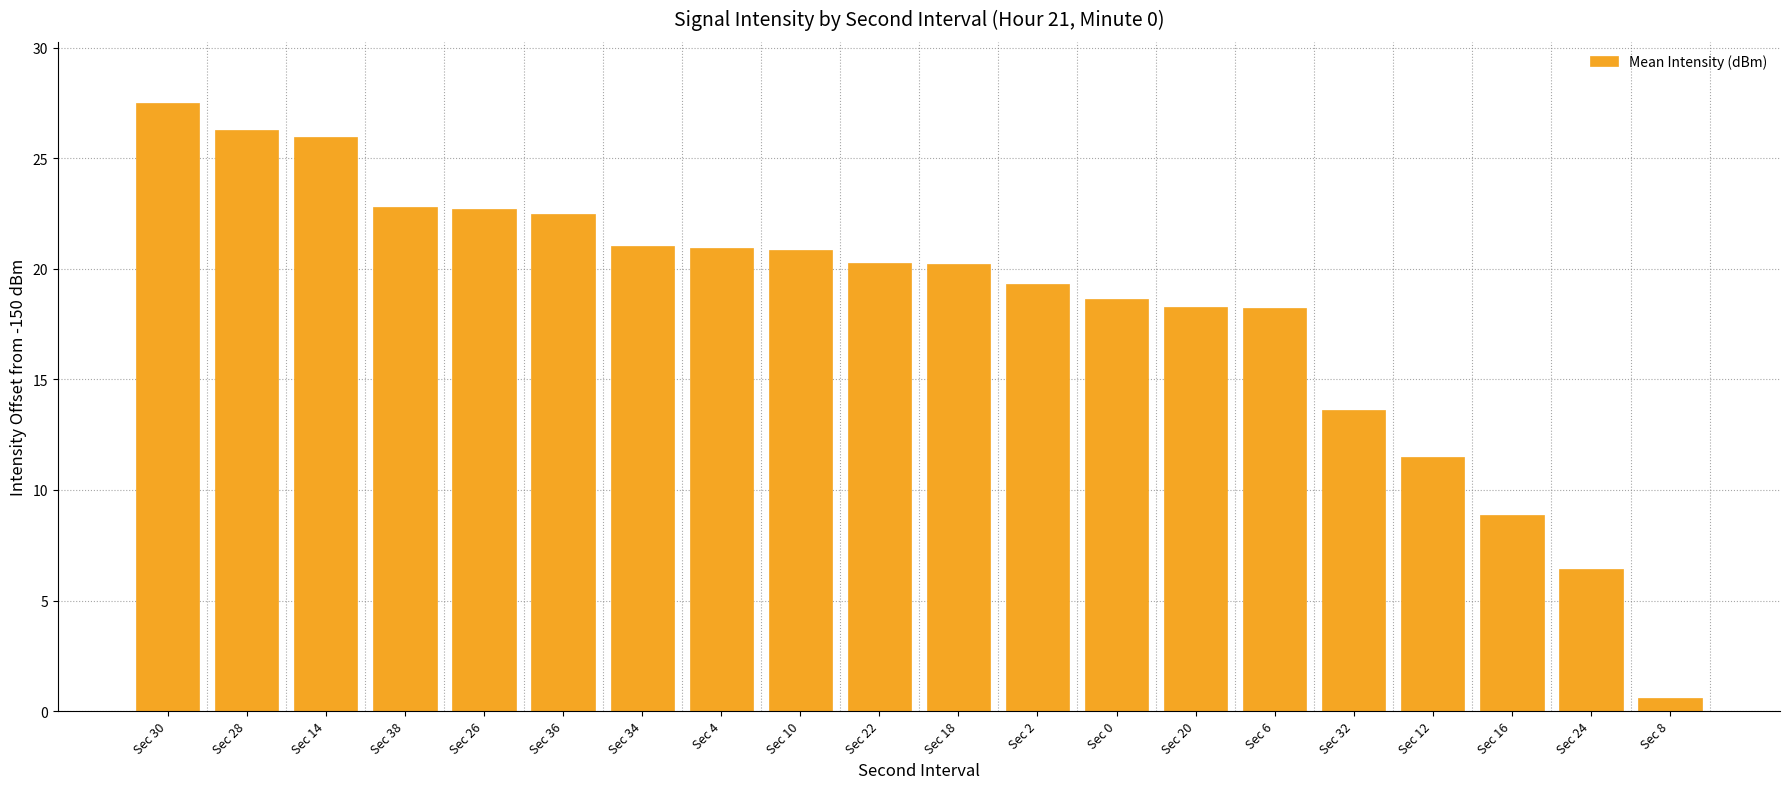

What value does the data have at Sec 6?

18.2